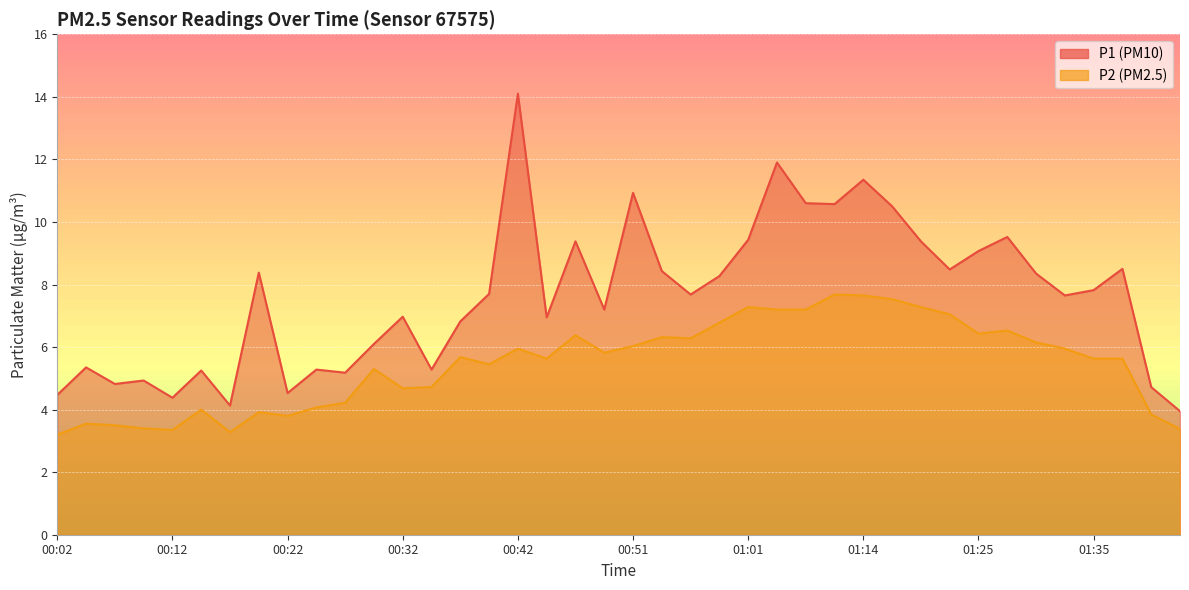

What is the sum of the P1 values at 00:22 and 01:19?

13.9